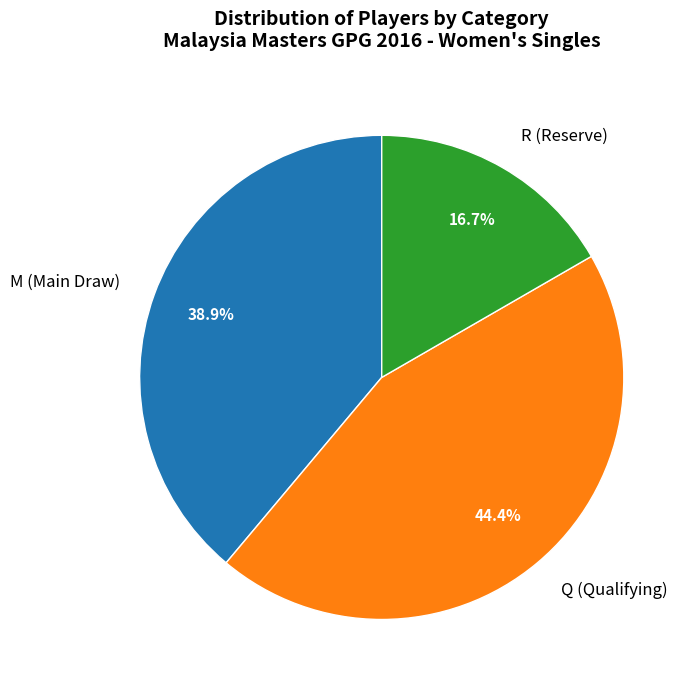

What is the ratio of the value at M (Main Draw) to the value at R (Reserve)?

2.3